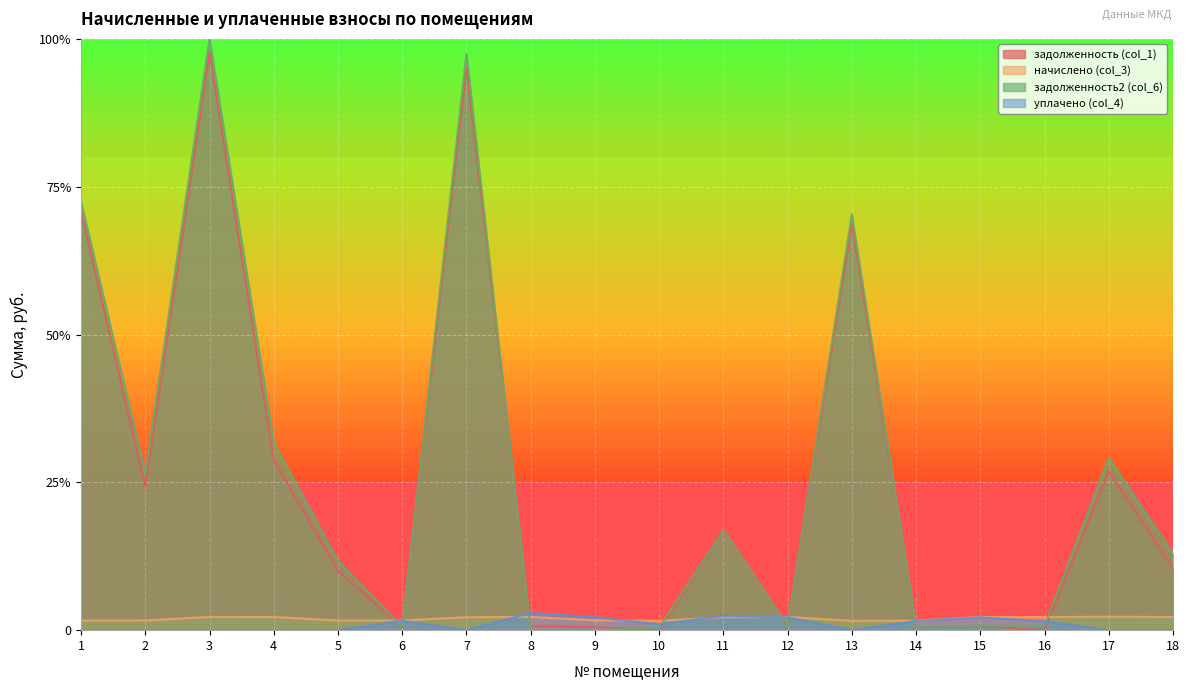

Reading left to right, extract all data points from this chart.

задолженность (col_1): 0.7	0.2	1.0	0.3	0.1	0.0	1.0	0.0	0.0	0.0	0.2	0.0	0.7	0.0	0.0	0.0	0.3	0.1
начислено (col_3): 0.0	0.0	0.0	0.0	0.0	0.0	0.0	0.0	0.0	0.0	0.0	0.0	0.0	0.0	0.0	0.0	0.0	0.0
задолженность2 (col_6): 0.7	0.3	1.0	0.3	0.1	0.0	1.0	0.0	0.0	0.0	0.2	0.0	0.7	0.0	0.0	0.0	0.3	0.1
уплачено (col_4): 0.0	0.0	0.0	0.0	0.0	0.0	0.0	0.0	0.0	0.0	0.0	0.0	0.0	0.0	0.0	0.0	0.0	0.0